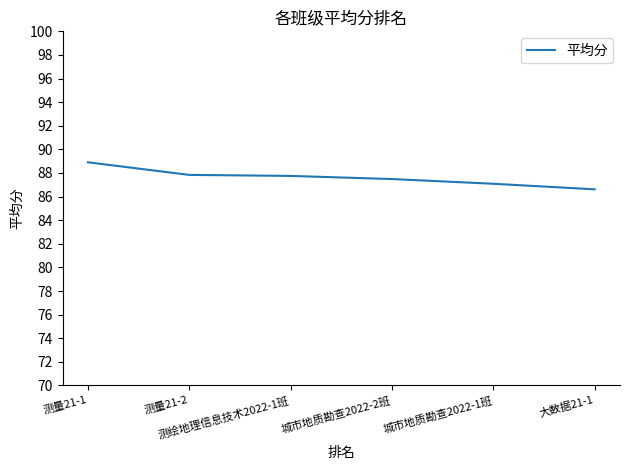

What is the difference between the maximum and second lowest values?

1.8